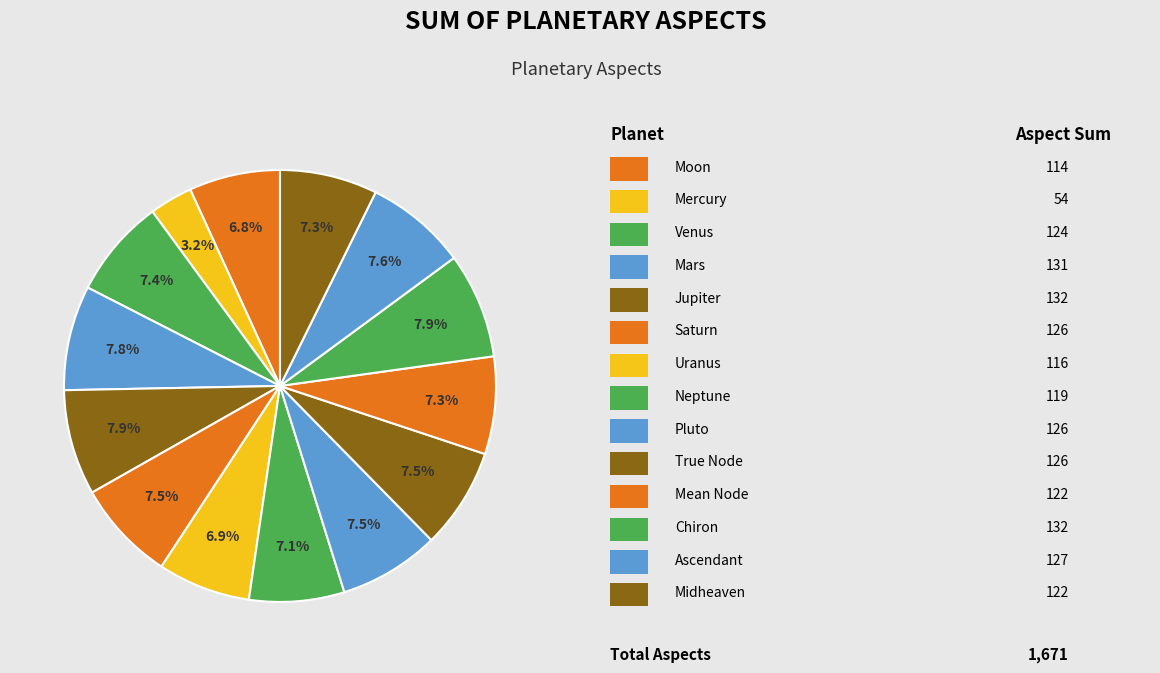

Count the number of slices in the pie.

14